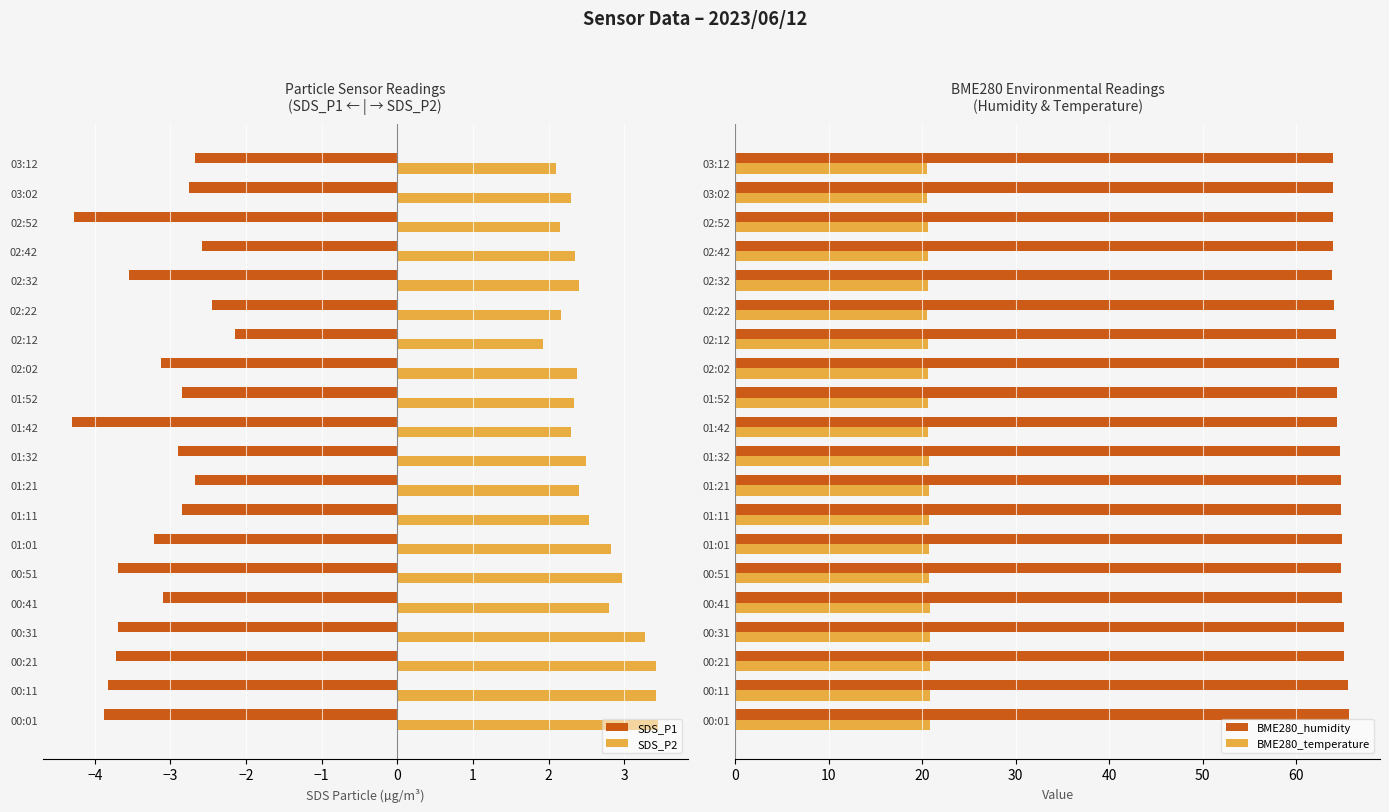

The SDS_P2 series shows 1.9 at 02:12. True or false?

True